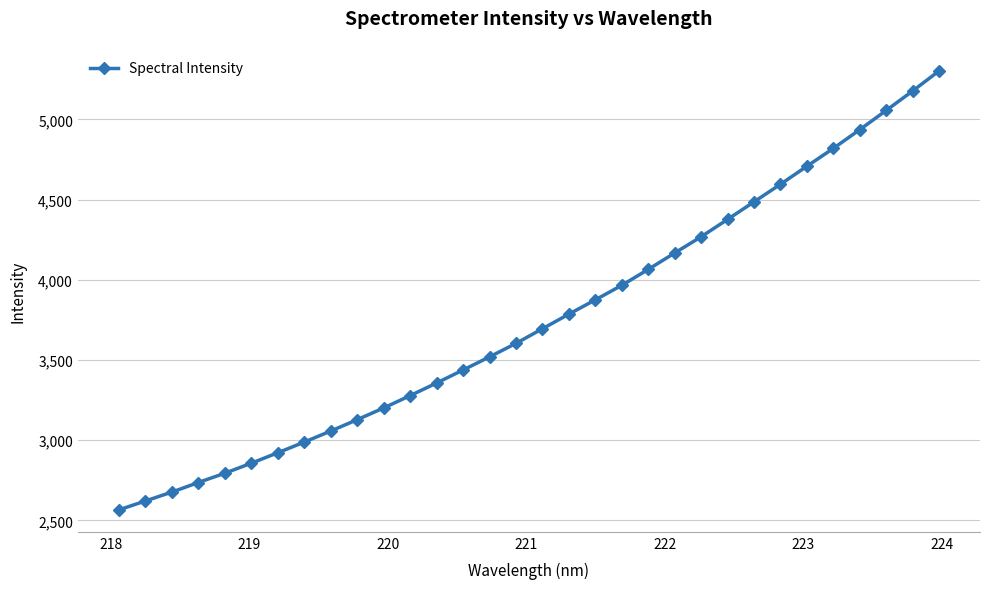

What is the average value?

3750.5